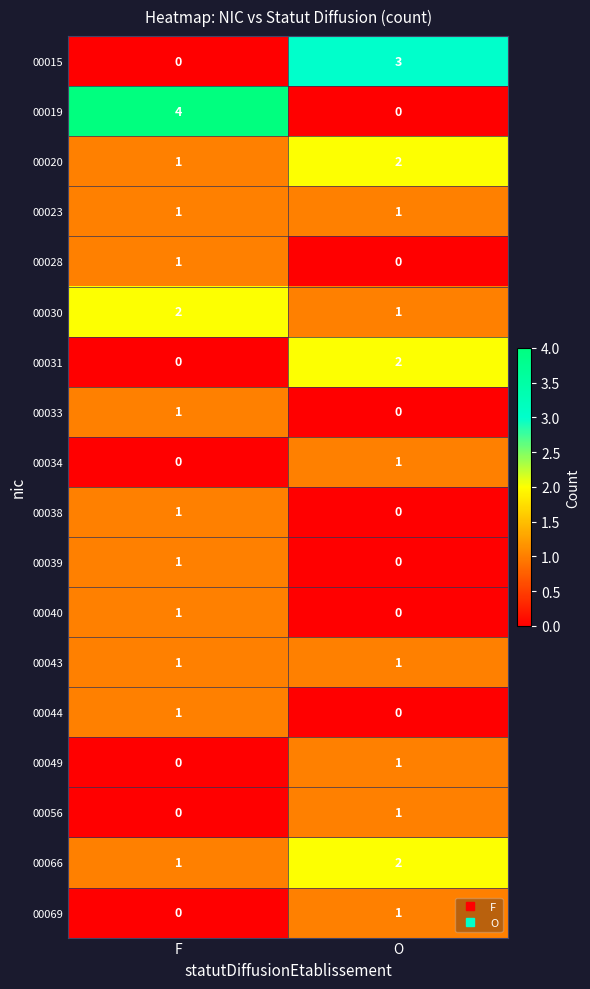

Which series changed the most between F and O?

00019